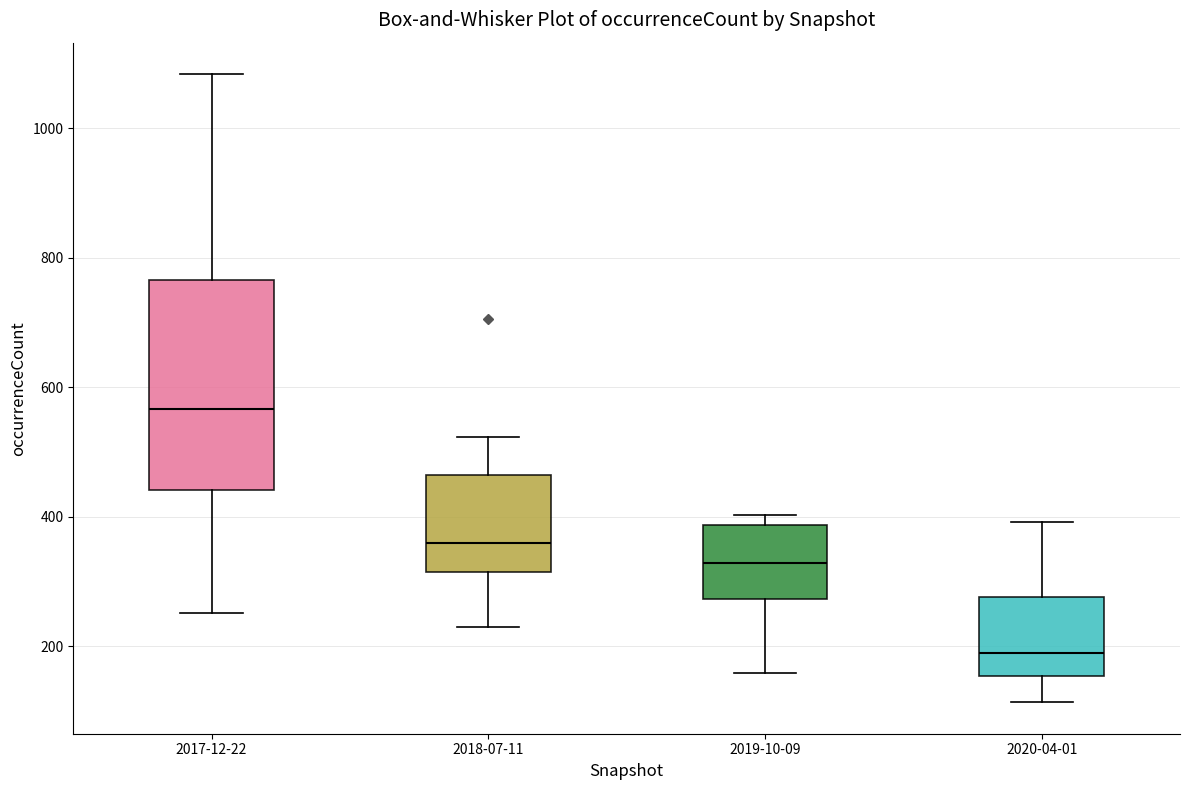

Reading left to right, transcribe this box plot: for each box, give where its median line is, the range the box spans, and where its two whiskers end, as read against the y-axis. The values are not printed on the chart, so give them approximately, as read against the axis.

2017-12-22: median 560, box 440 to 760, whiskers 260 to 1080
2018-07-11: median 360, box 320 to 460, whiskers 240 to 520
2019-10-09: median 320, box 280 to 380, whiskers 160 to 400
2020-04-01: median 180, box 160 to 280, whiskers 120 to 400